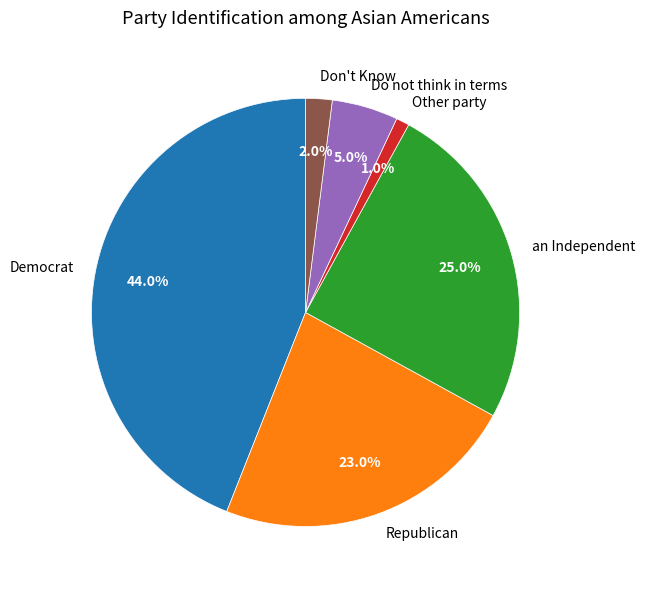

Rank the categories by value from highest to lowest.

Democrat, an Independent, Republican, Do not think in terms, Don't Know, Other party